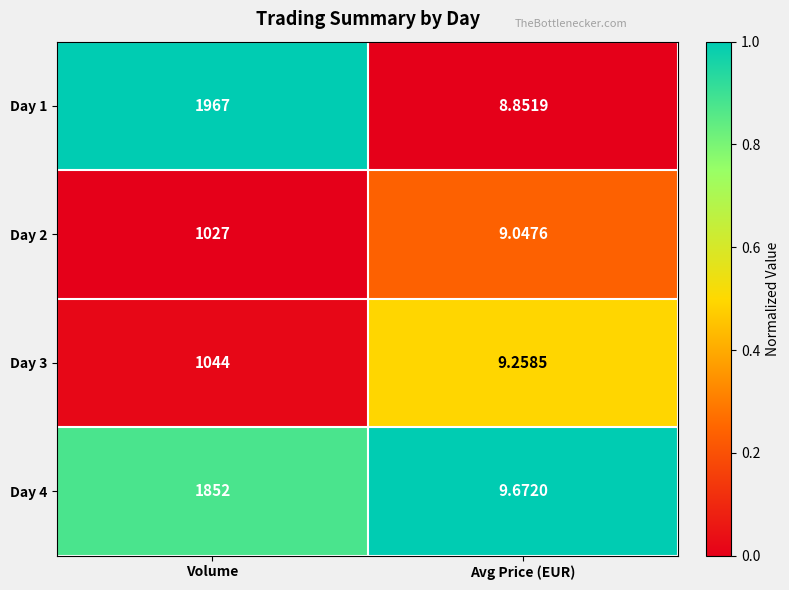

At which category is the sum across all series the highest?

Volume